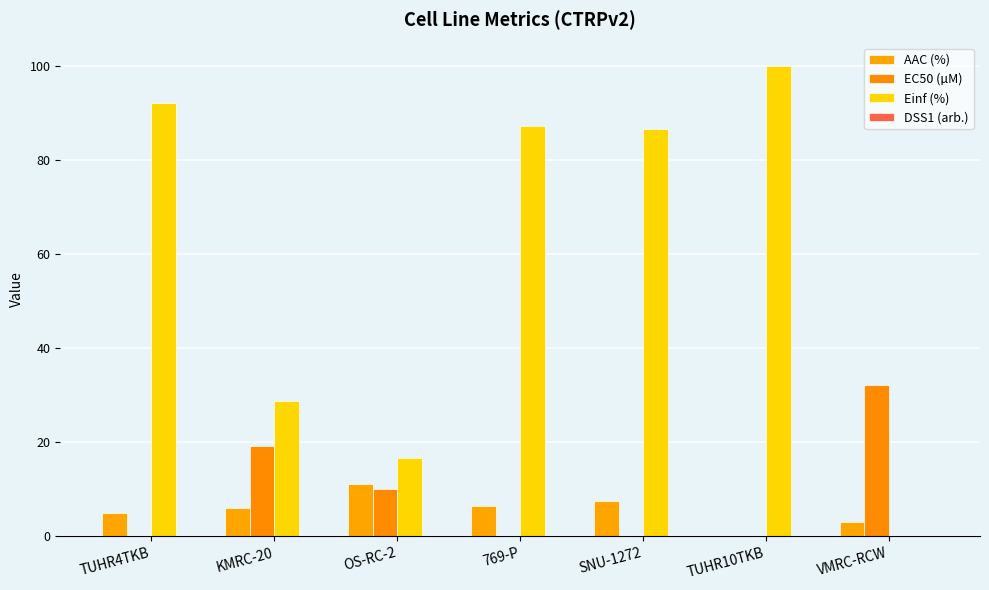

What is the difference between the second highest and minimum values in the EC50 (µM) series?

19.3